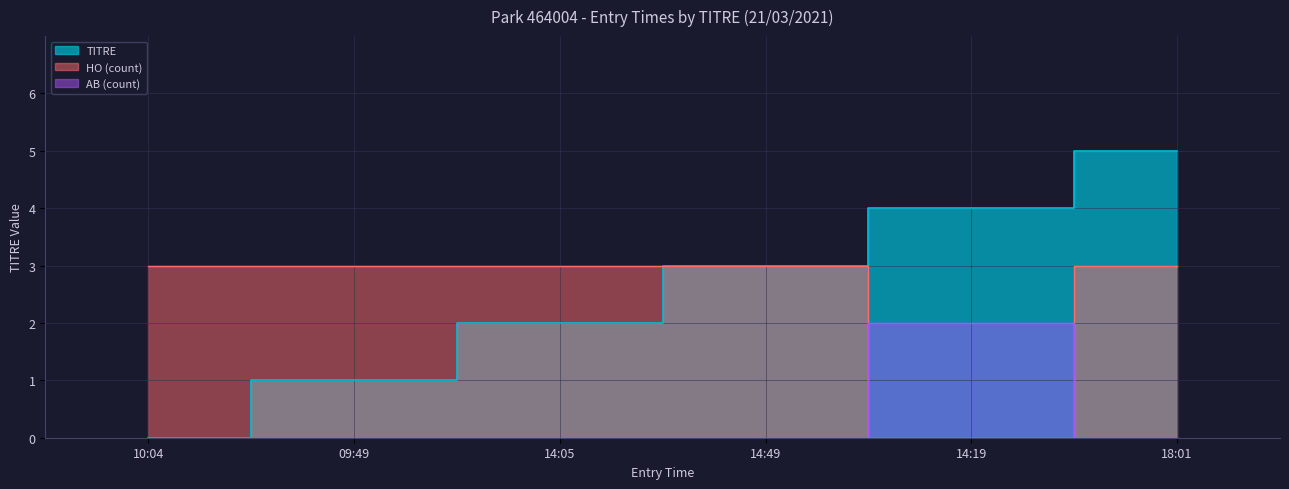

Where is the first local minimum for HO_count?

14:19